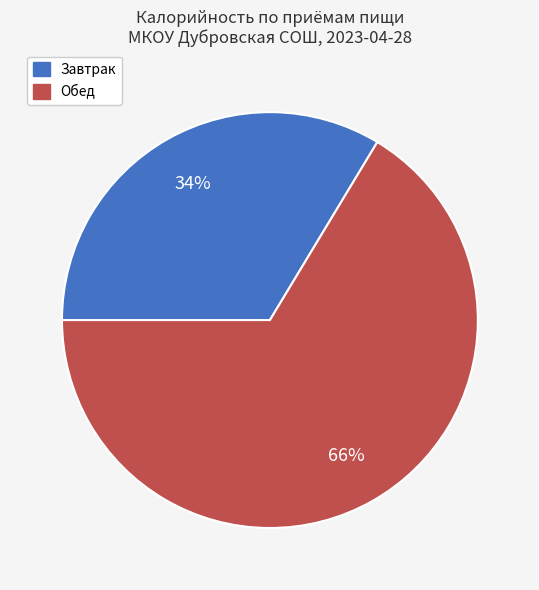

Is there a majority slice in this chart?

Yes